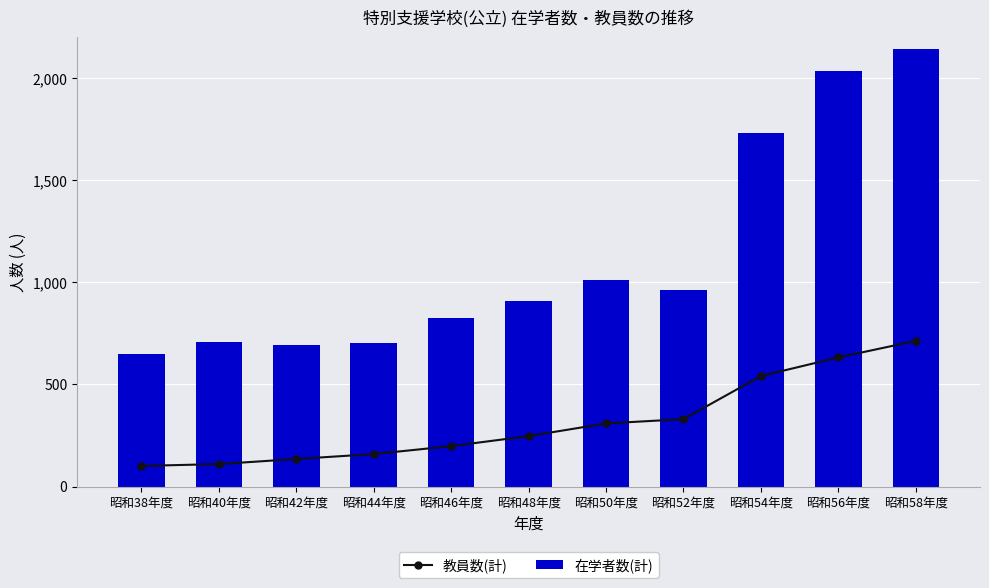

The value of 在学者数(計) at 昭和38年度 is 256. True or false?

False